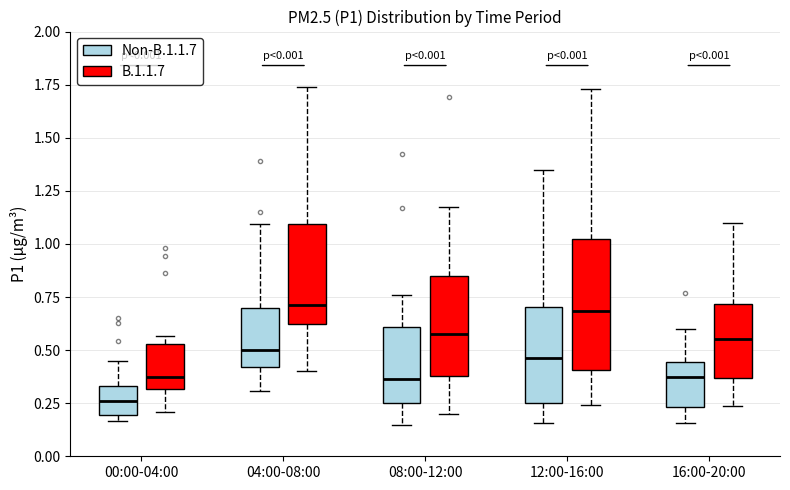

Where does the lower whisker of the box for 12:00-16:00 (B.1.1.7) end on the y-axis? The values are not printed on the chart, so give them approximately, as read against the axis.

0.25